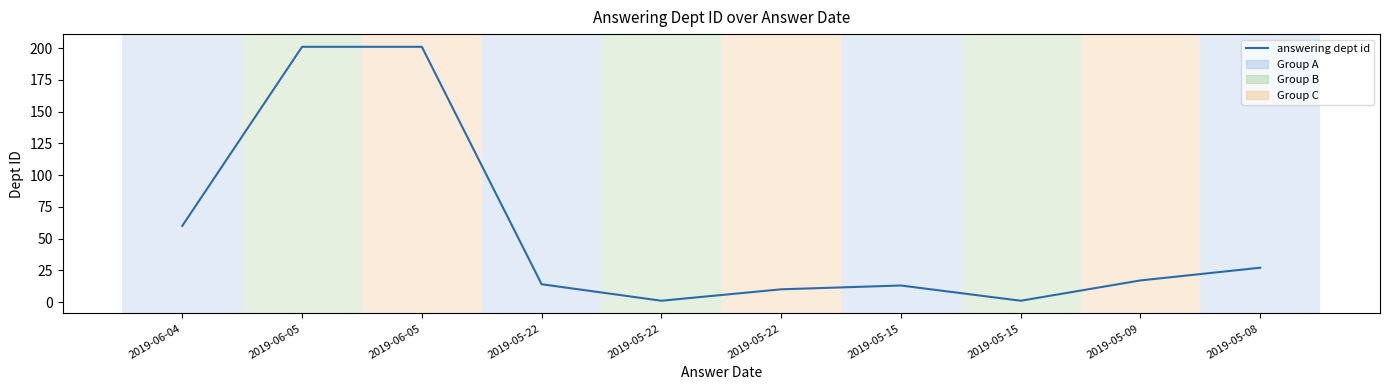

At which category does the chart reach its peak across all series?

2019-06-05